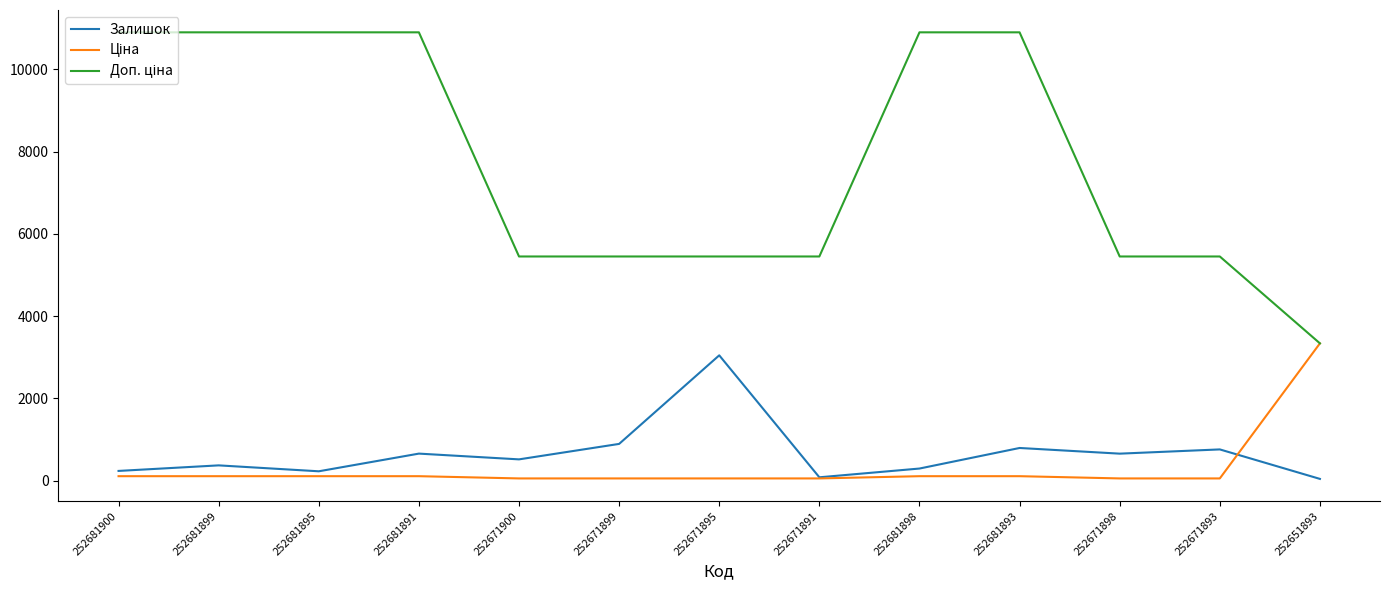

What is the greatest value displayed?

10903.0